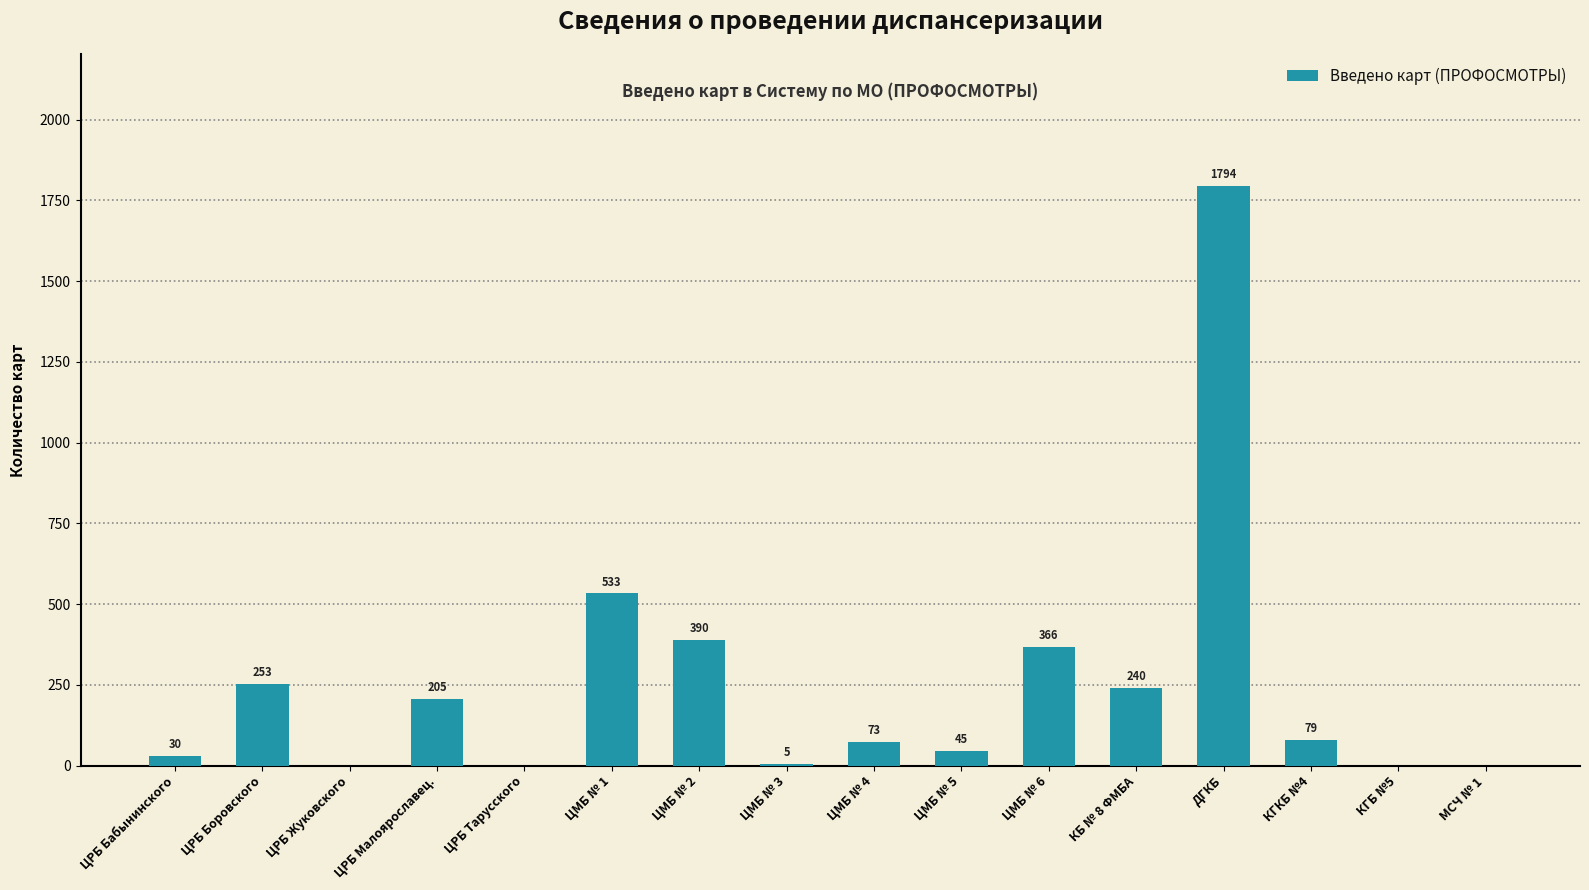

How many positive values are there?

12